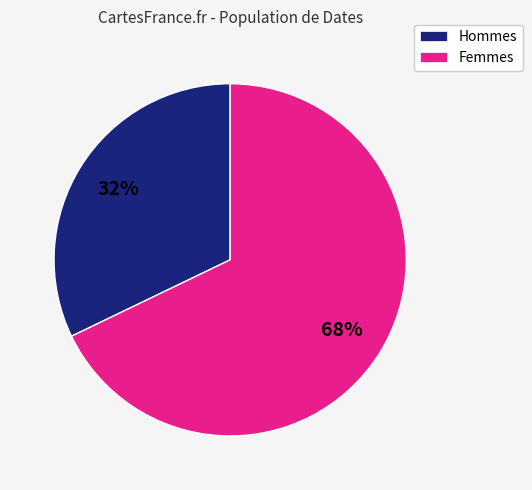

To the nearest percent, what is the average slice percentage?

50%